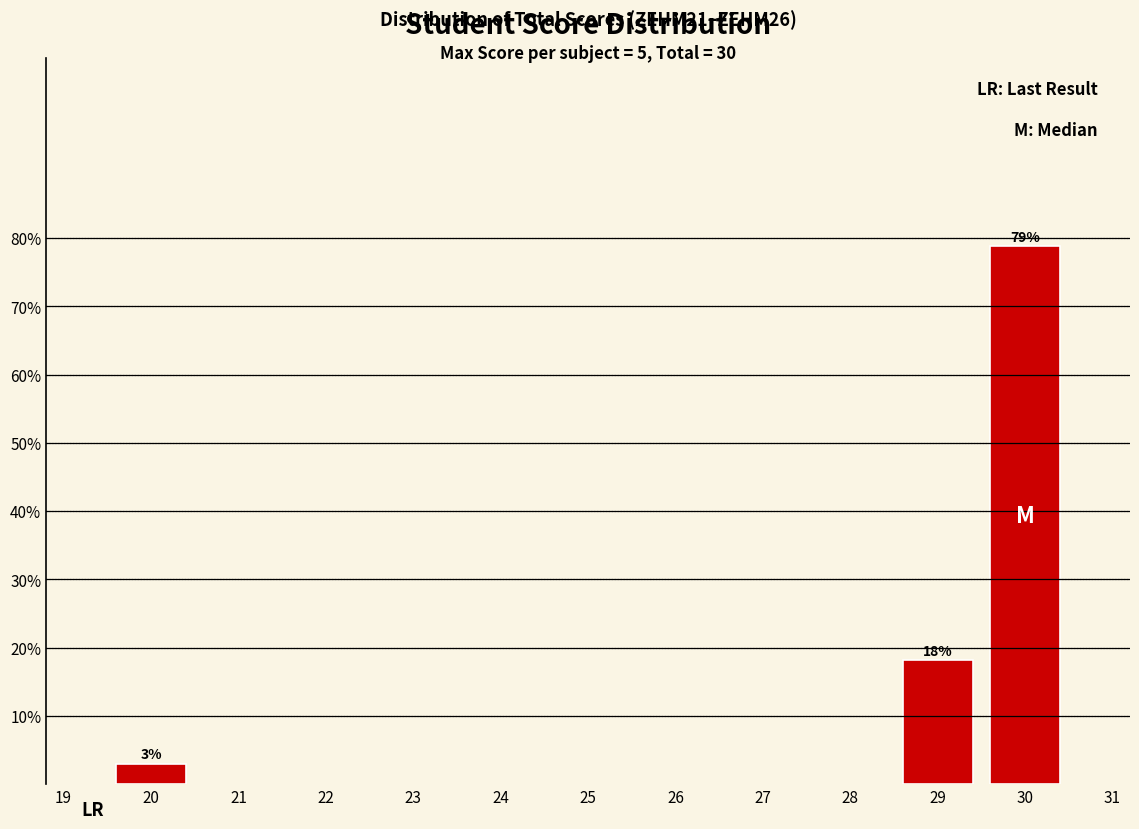

List the labels in order of value, largest first.

30, 29, 20